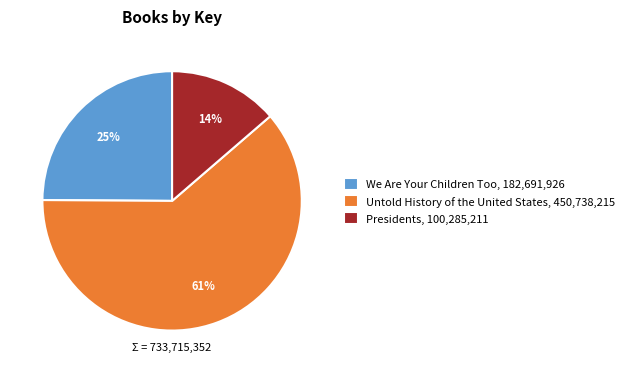

Is it true that Presidents is 14% of the pie?

True